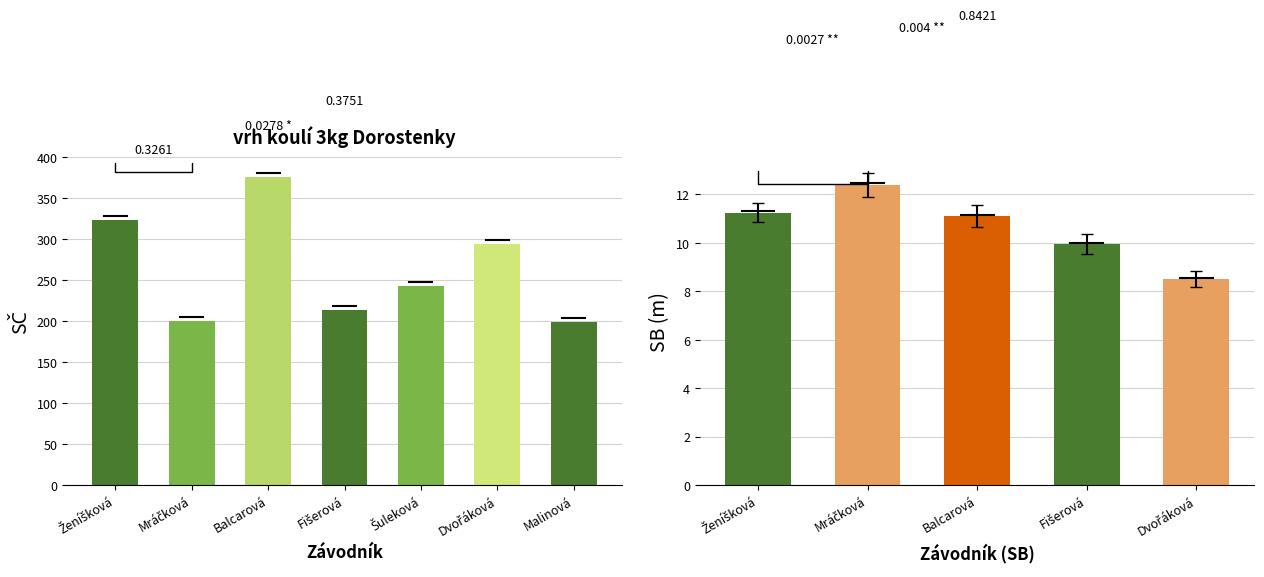

What position from the left is Fišerová?

4